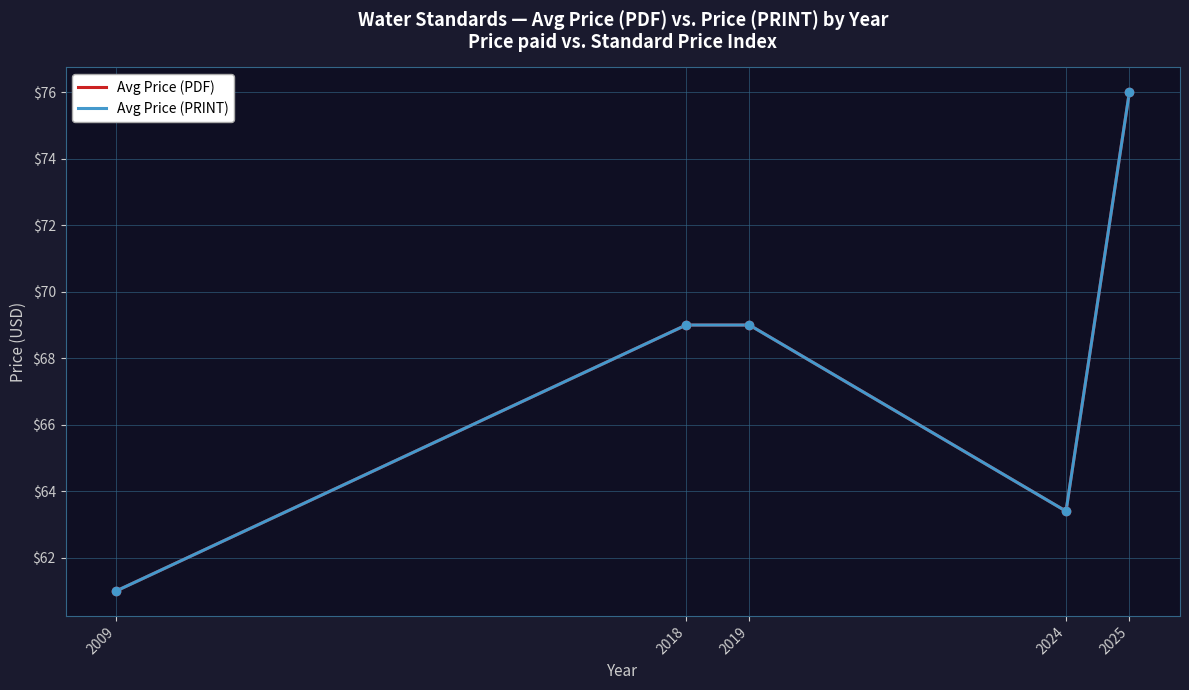

The value of Avg Price (PRINT) at 2019 is 43.2. True or false?

False